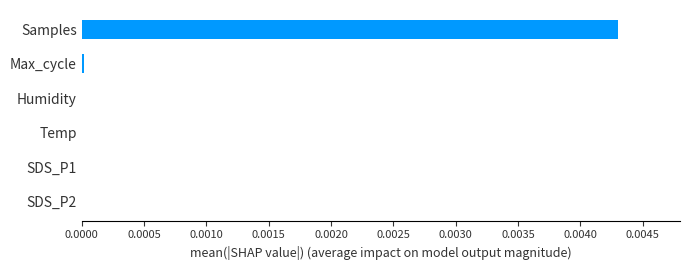

The chart shows a value of 0.0 at Humidity. True or false?

True